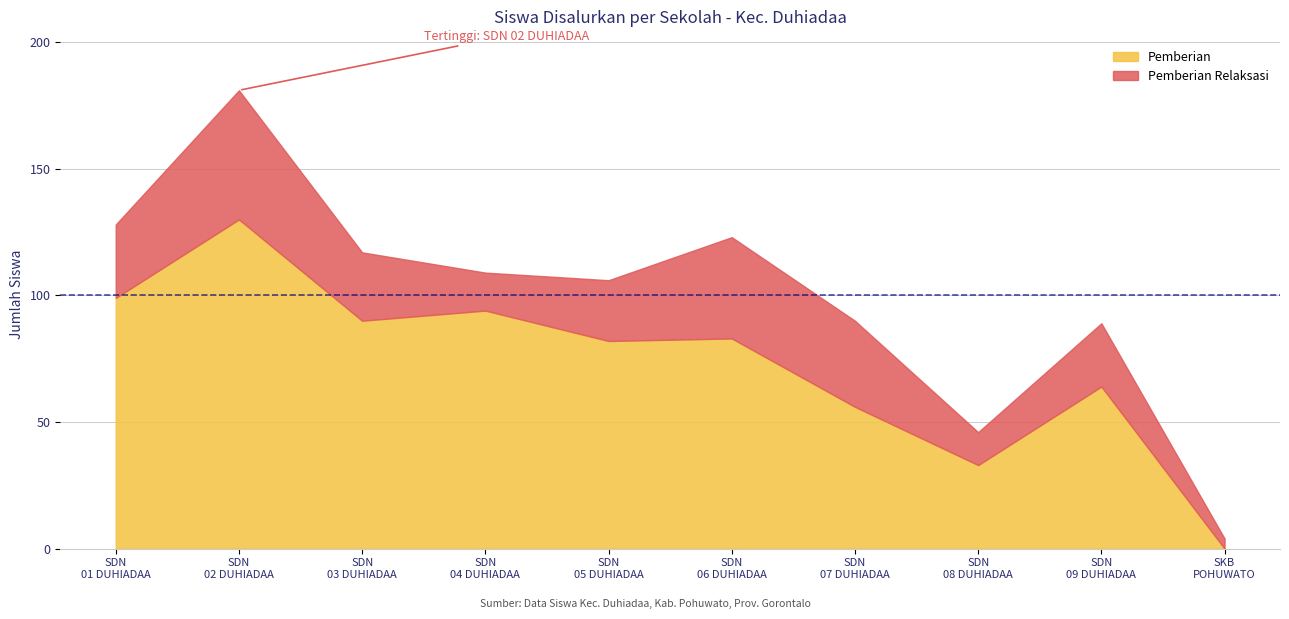

What are all the series names shown in the legend?

Pemberian, Pemberian Relaksasi